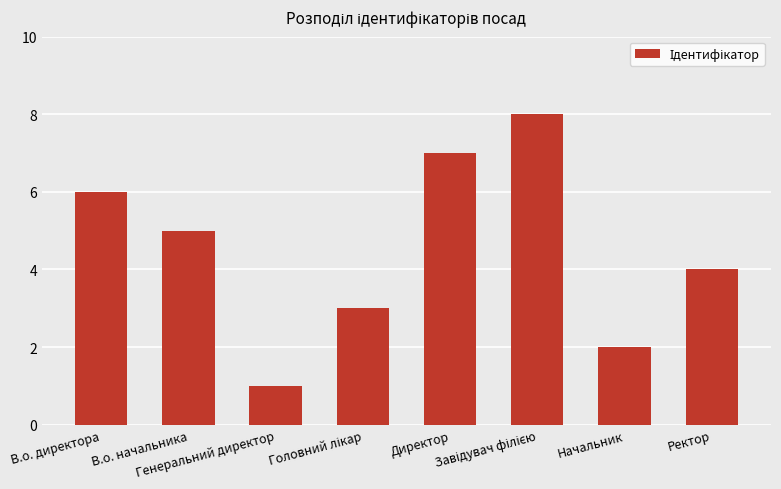

What is the approximate value at Генеральний директор?

1